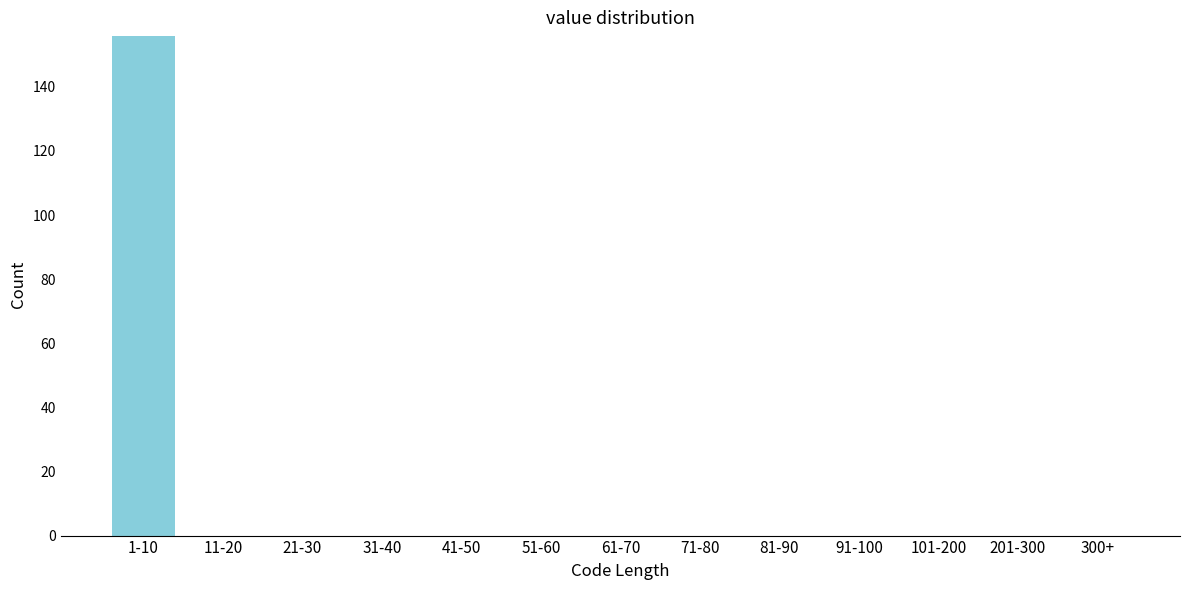

Reading right to left, extract all data points from this chart.

300+=0	201-300=0	101-200=0	91-100=0	81-90=0	71-80=0	61-70=0	51-60=0	41-50=0	31-40=0	21-30=0	11-20=0	1-10=156